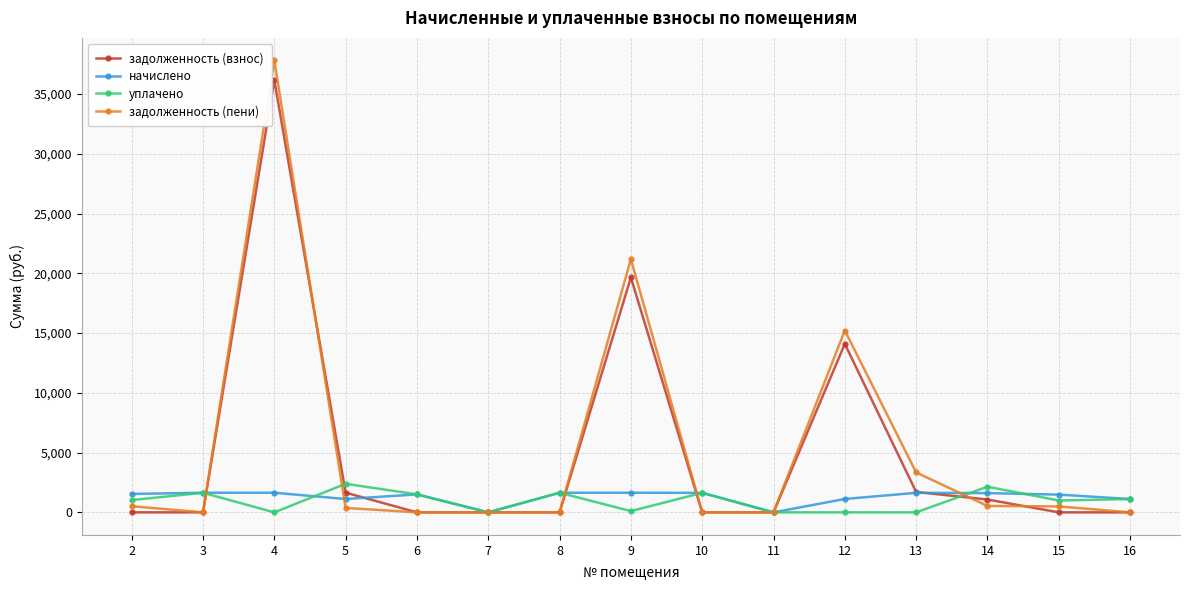

What is the average value of the задолженность (взнос) series?

4955.3